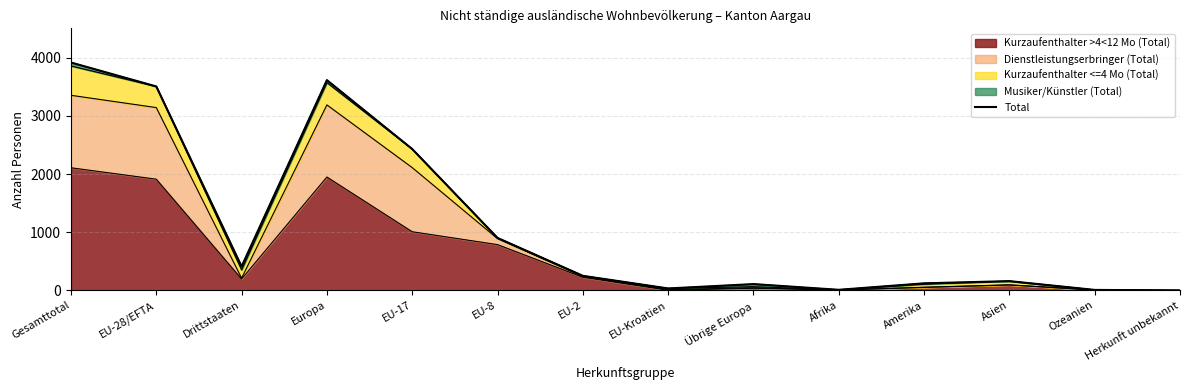

Where does the data first go above 251?

Gesamttotal